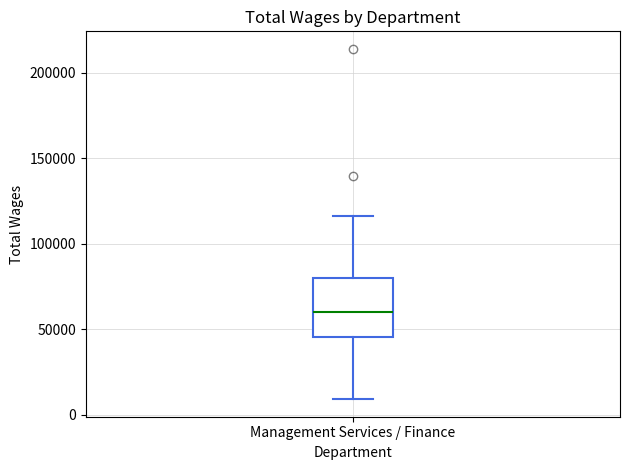

Read this box plot against the y-axis: the position of the median line, the range covered by the box, and the ends of both whiskers. The values are not printed on the chart, so give them approximately, as read against the axis.

median 60000, box 45000 to 80000, whiskers 10000 to 115000